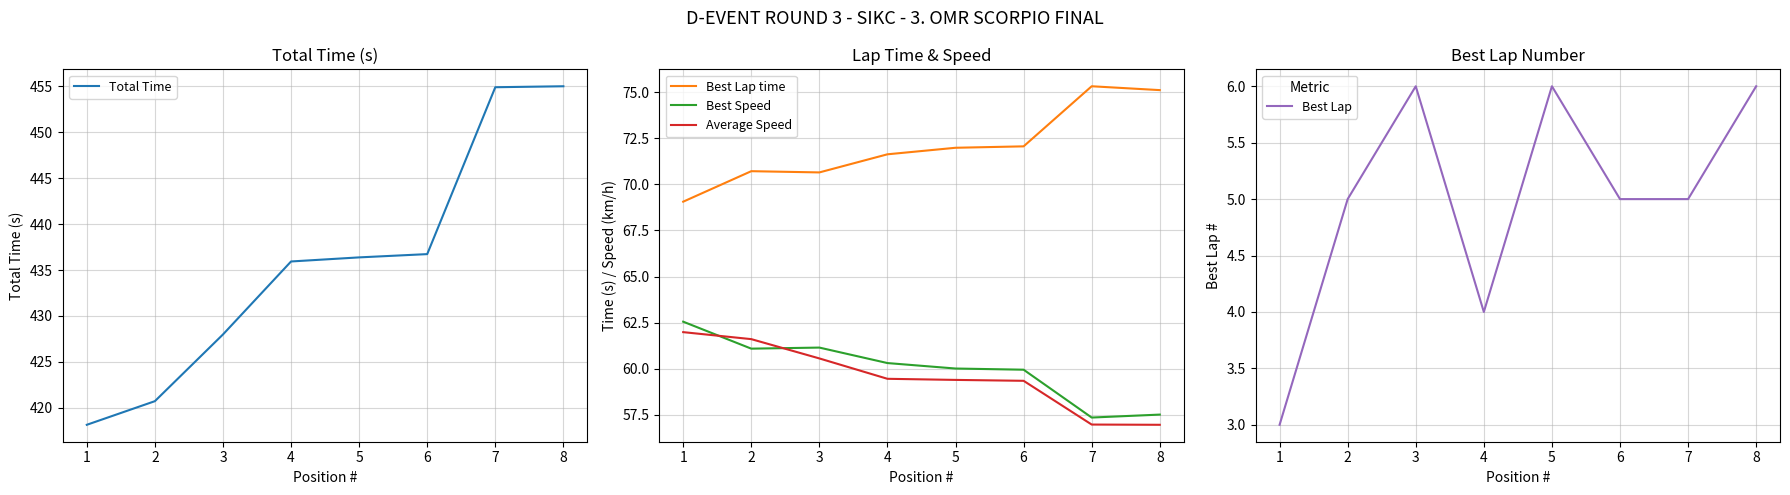

What are all the series names shown in the legend?

Total Time, Best Lap time, Best Speed, Average Speed, Best Lap